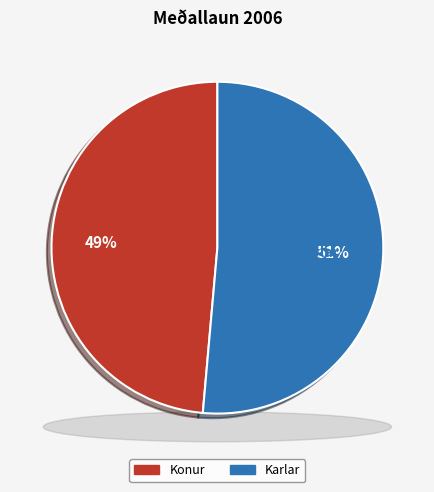

The Karlar slice represents 51% of the pie. True or false?

True